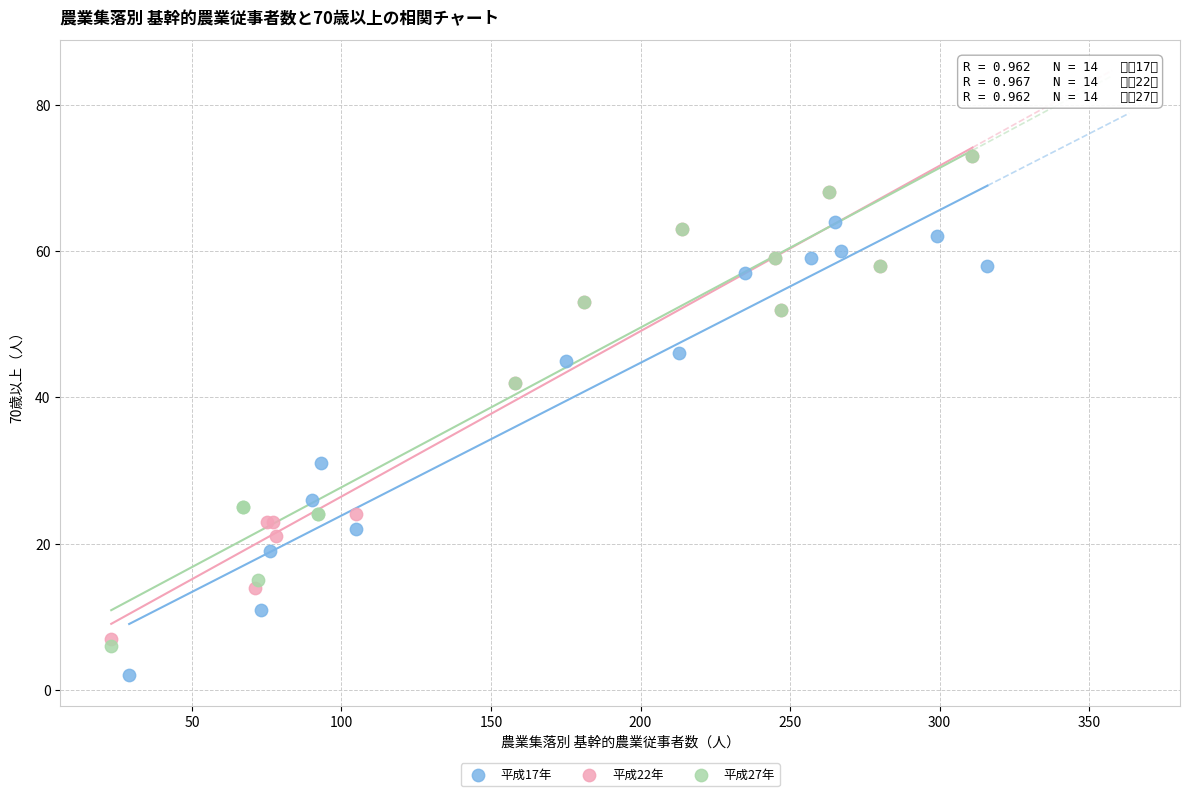

Which series contains the lowest Y value?

平成17年